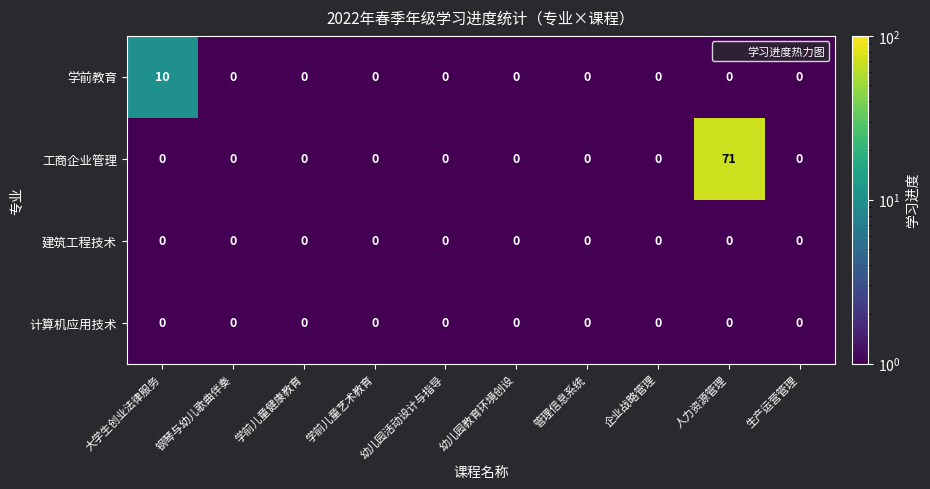

Which label corresponds to the largest value in the chart?

人力资源管理